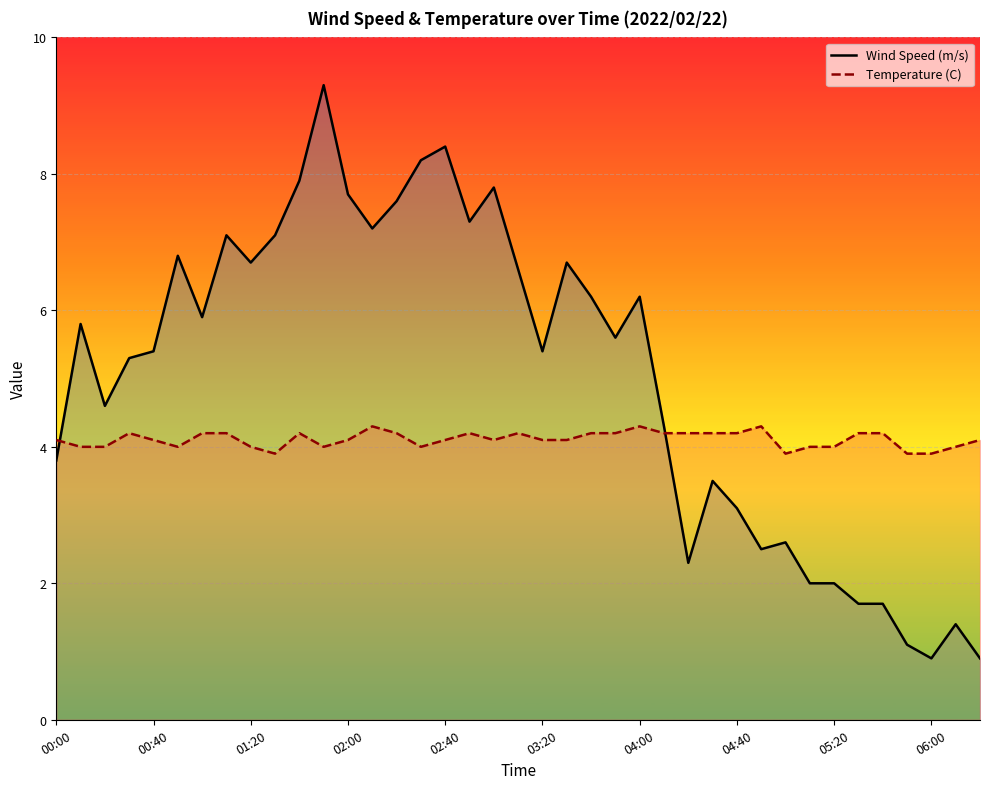

What is the lowest value of the Temperature (C) series?

3.9